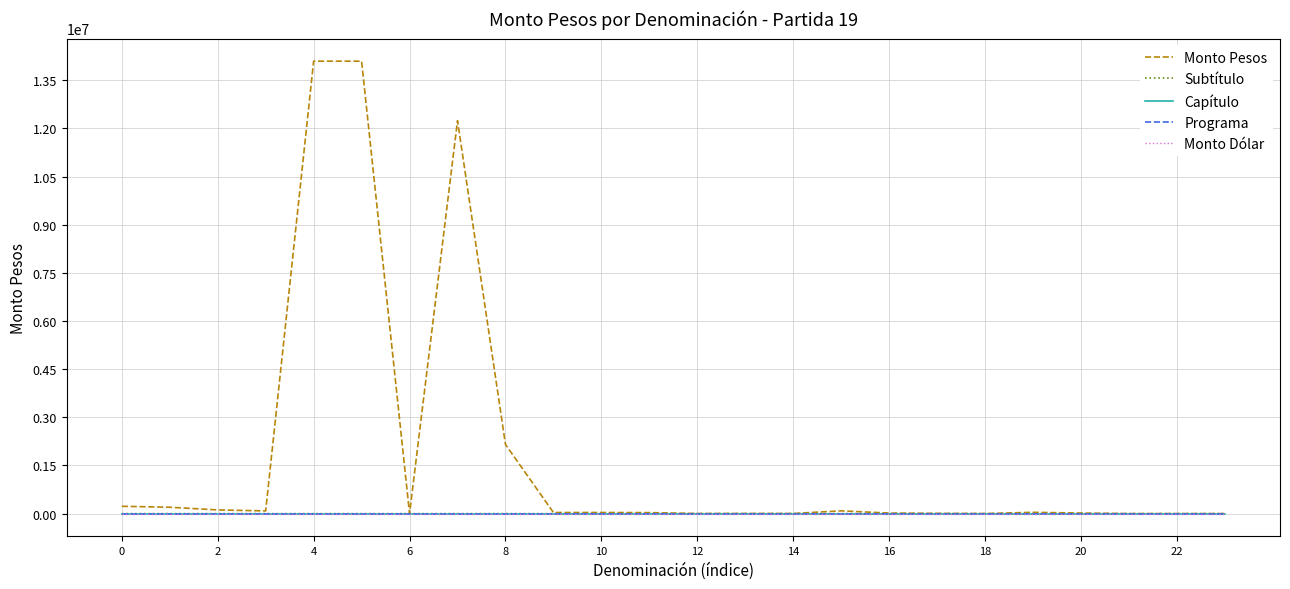

True or false: Subtítulo has more than 0 interior local peaks.

False